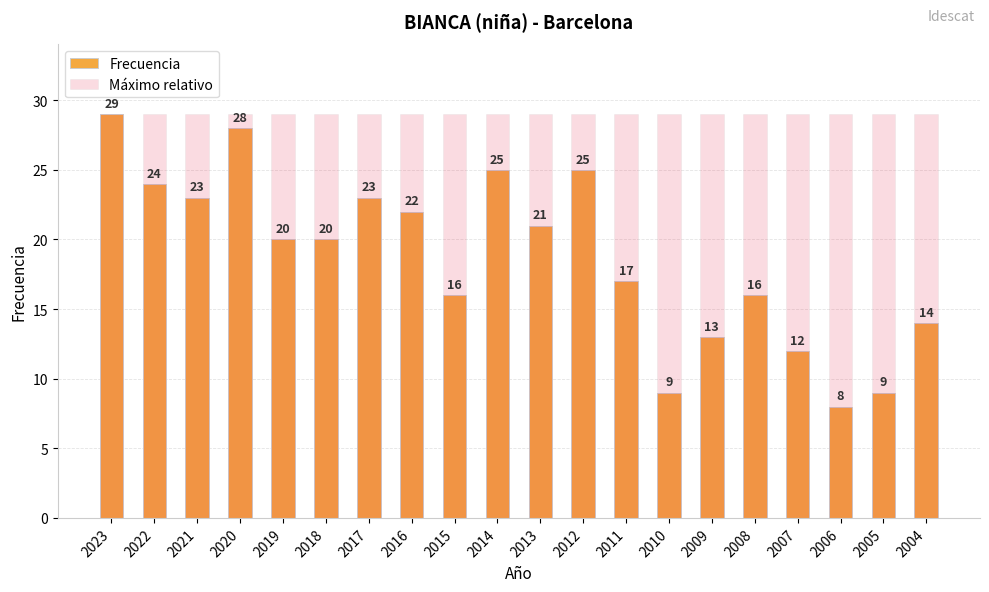

What are all the series names shown in the legend?

Frecuencia, Máximo relativo